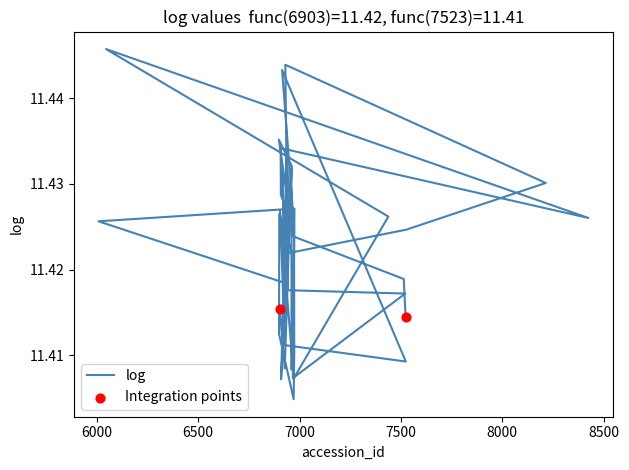

Between 8424 and 6958, which is larger?

8424